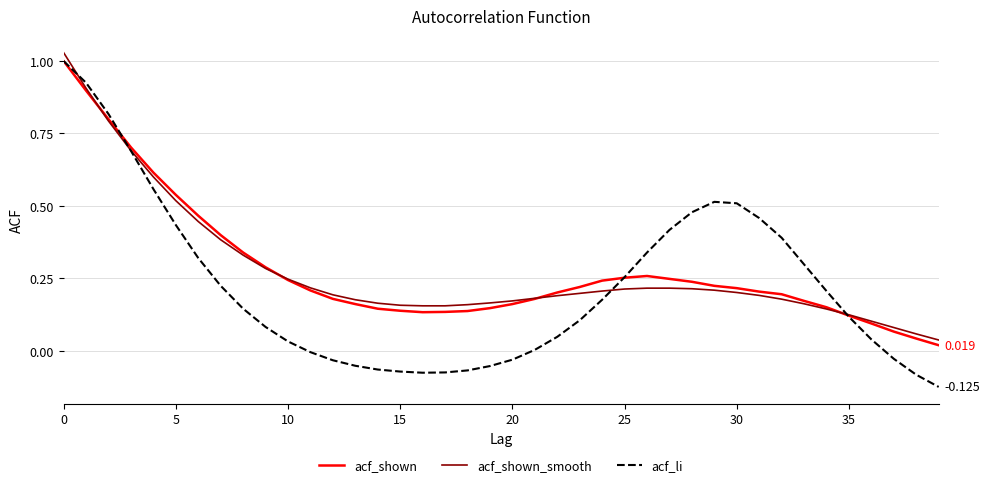

Which label corresponds to the smallest value in the chart?

39